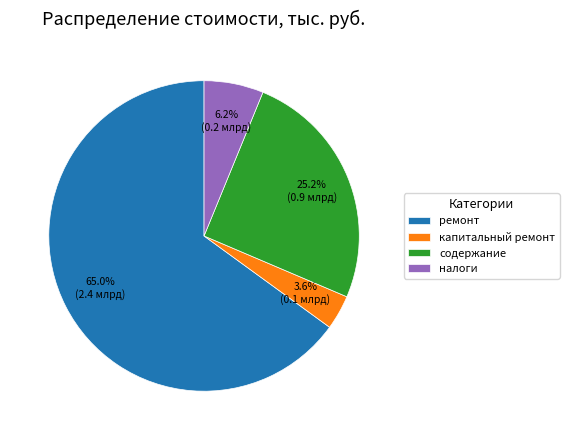

Is it true that налоги is 17% of the pie?

False